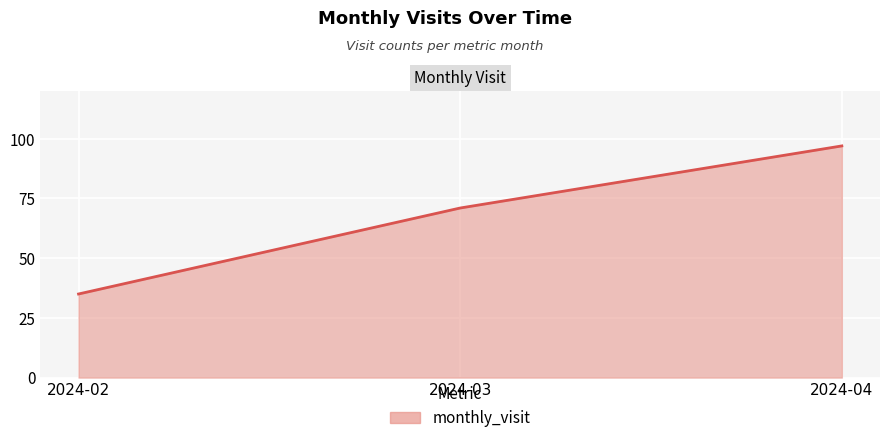

Count the values in the range 35 to 97.

3